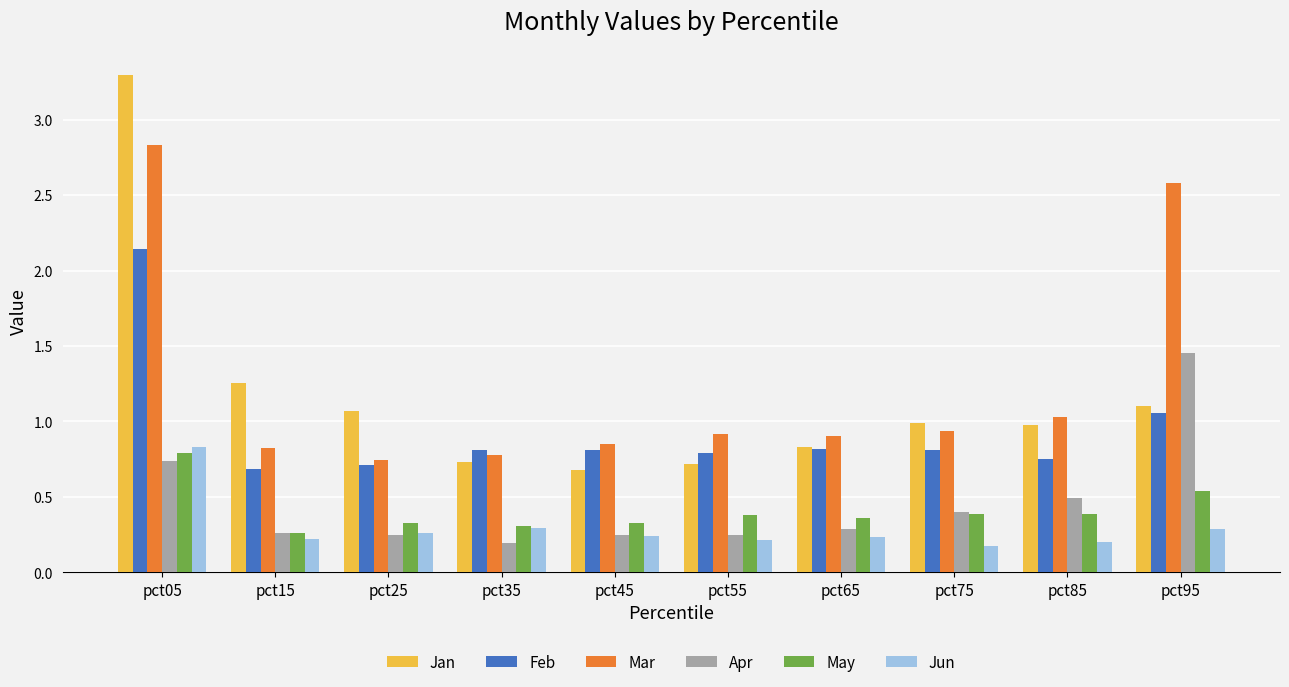

Which series has the largest range (max minus min)?

Jan